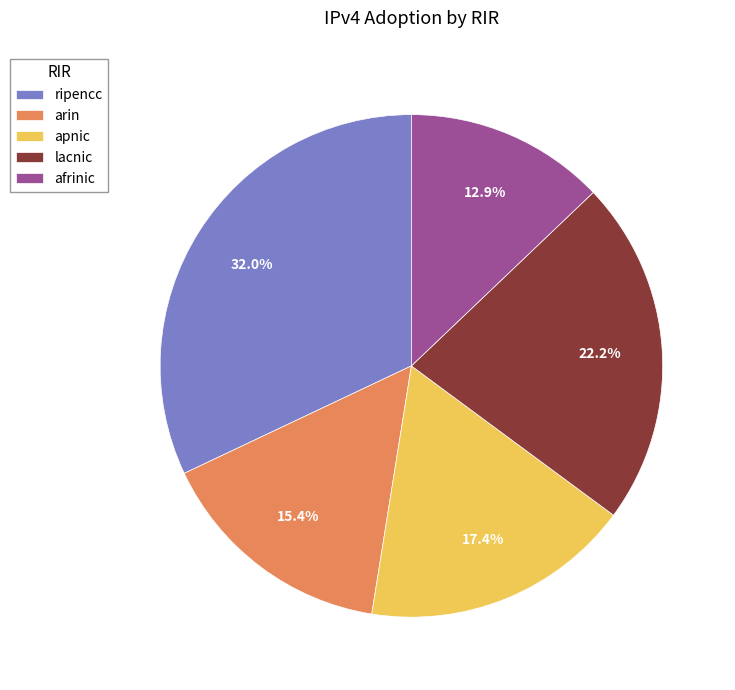

Is it true that apnic is 24% of the pie?

False